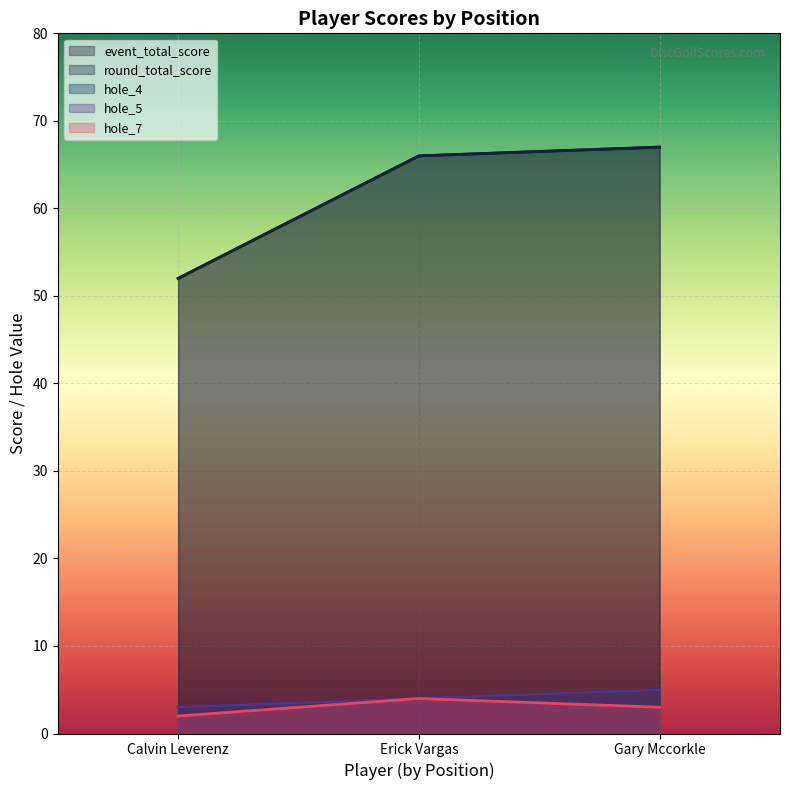

True or false: round_total_score has a value of 103 at Erick Vargas.

False